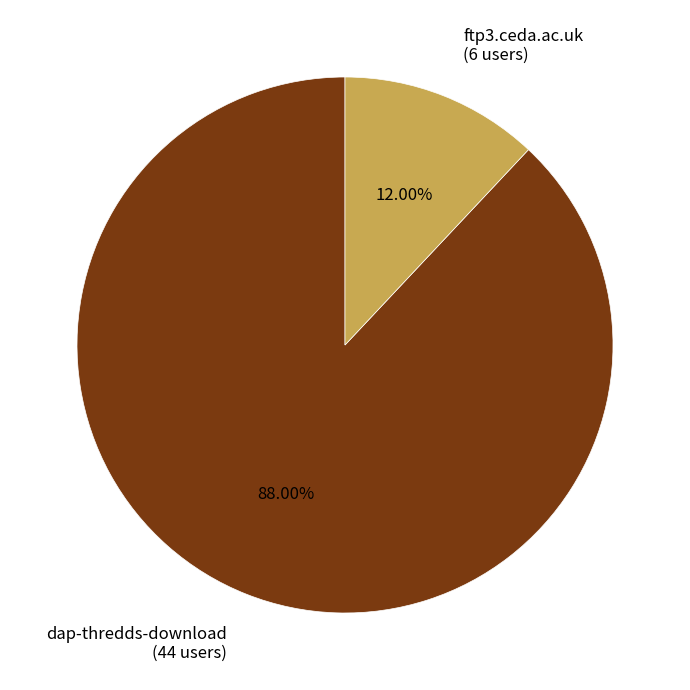

Rank the categories by value from lowest to highest.

ftp3.ceda.ac.uk, dap-thredds-download